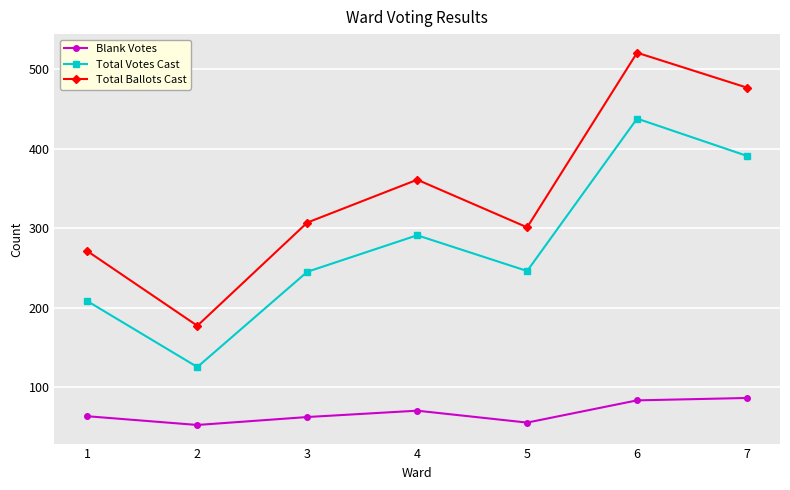

True or false: Total Ballots Cast and Total Votes Cast intersect in this chart.

False